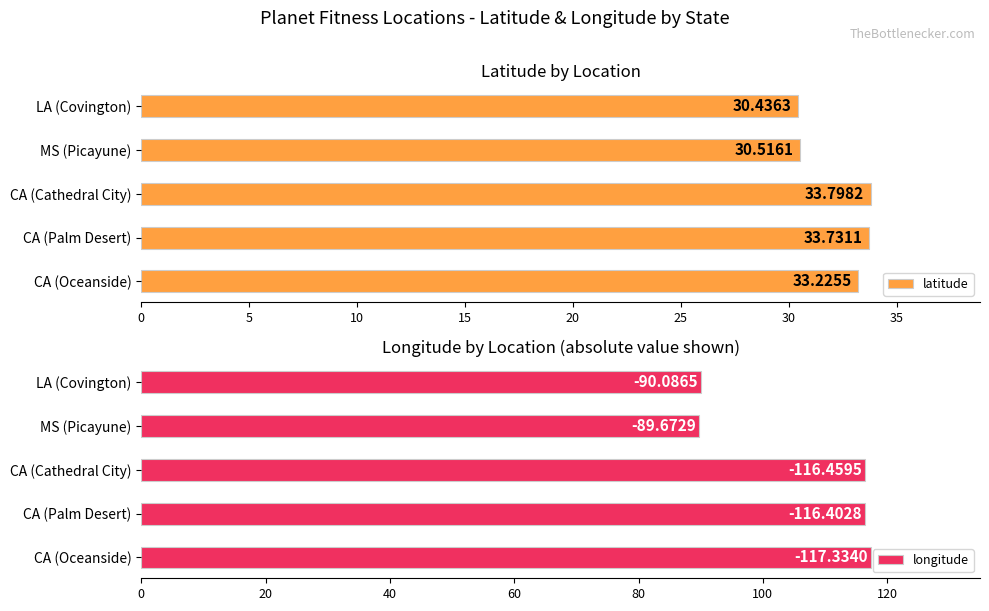

What is the difference between the second highest and second lowest values in the longitude series?

26.4